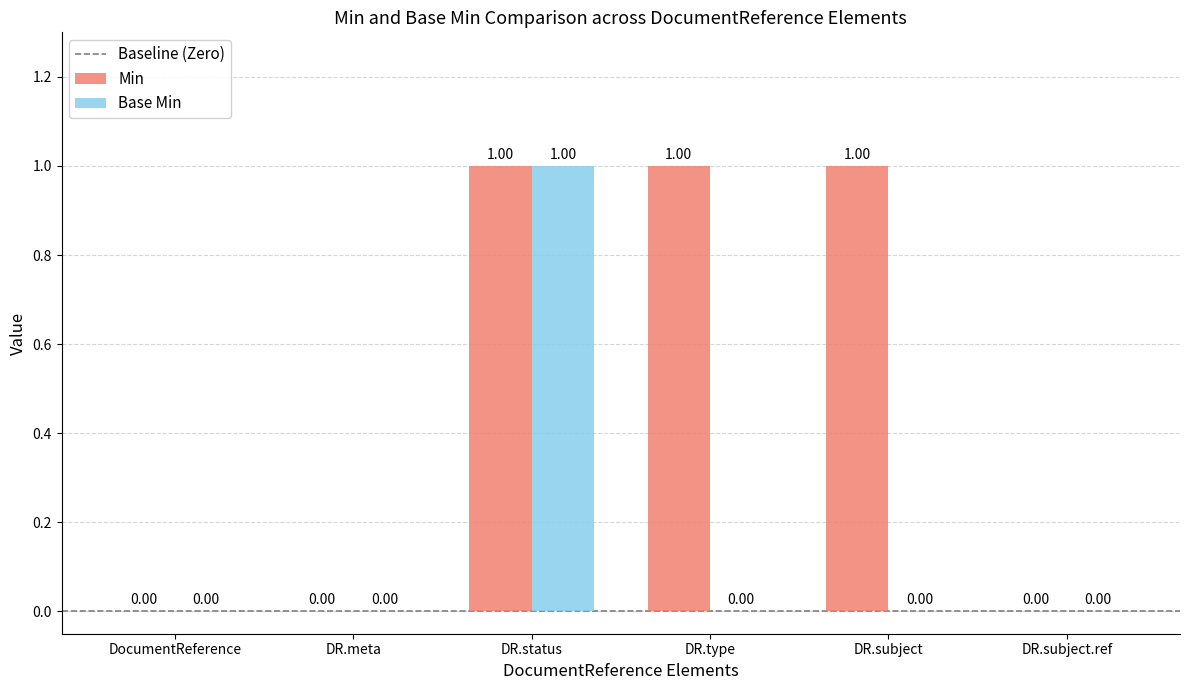

Which series has the largest total across all categories?

Min